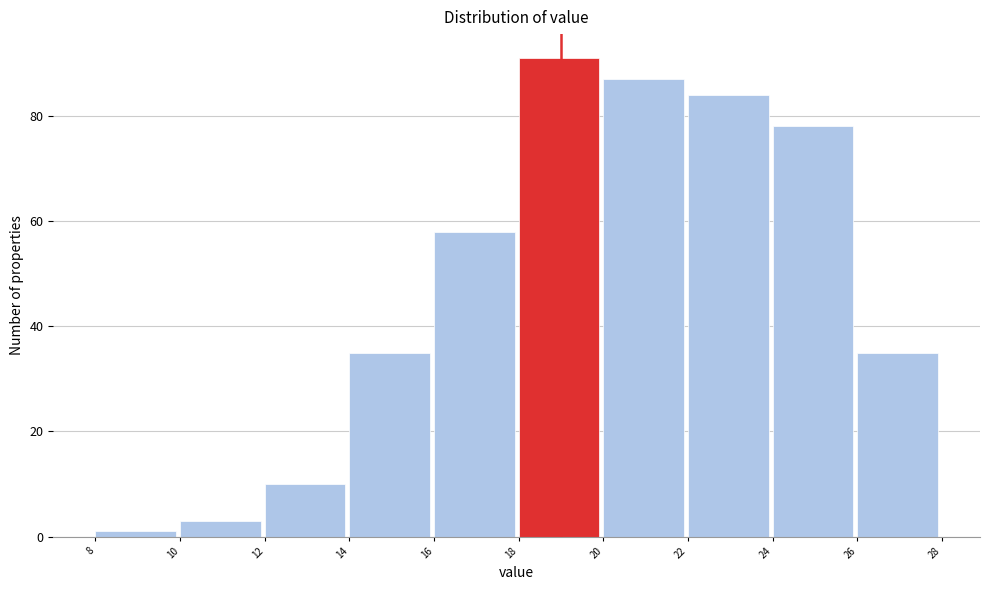

Reading left to right, transcribe this chart: for each bar, give the range it covers on the x-axis and its height. The values are not printed on the chart, so give them approximately, as read against the axis.

8 to 10: under 2
10 to 12: 4
12 to 14: 10
14 to 16: 36
16 to 18: 58
18 to 20: 92
20 to 22: 88
22 to 24: 84
24 to 26: 78
26 to 28: 36